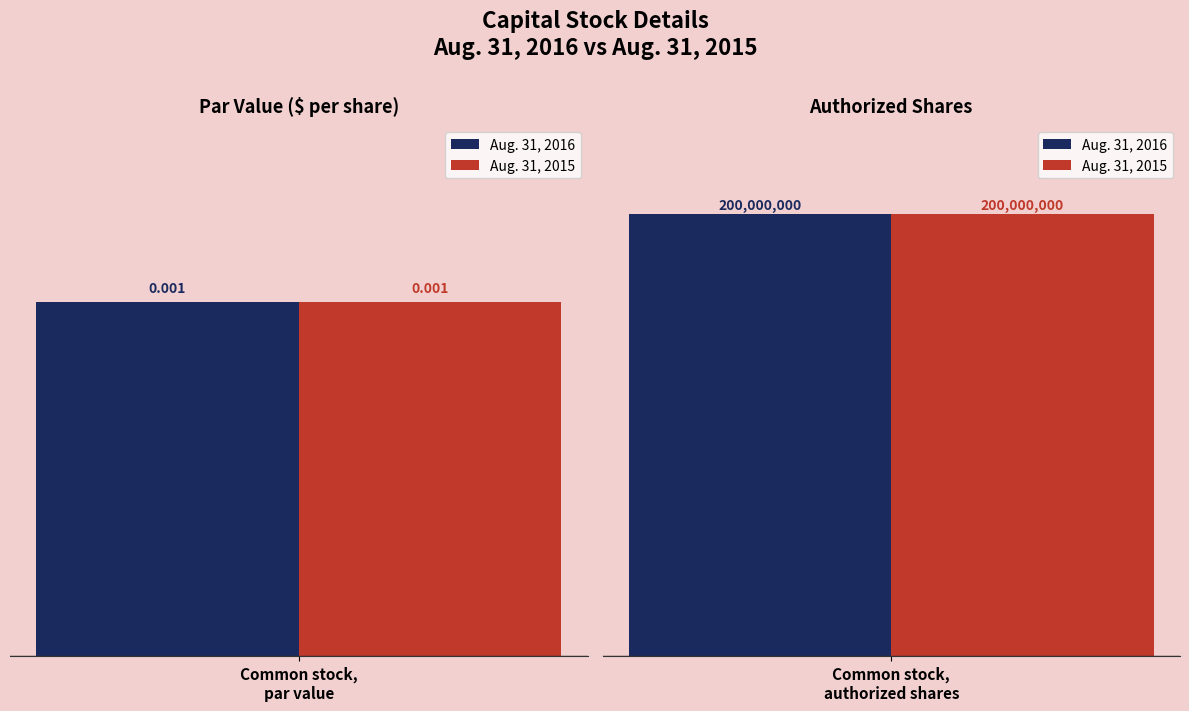

Does the chart contain stacked bars?

No